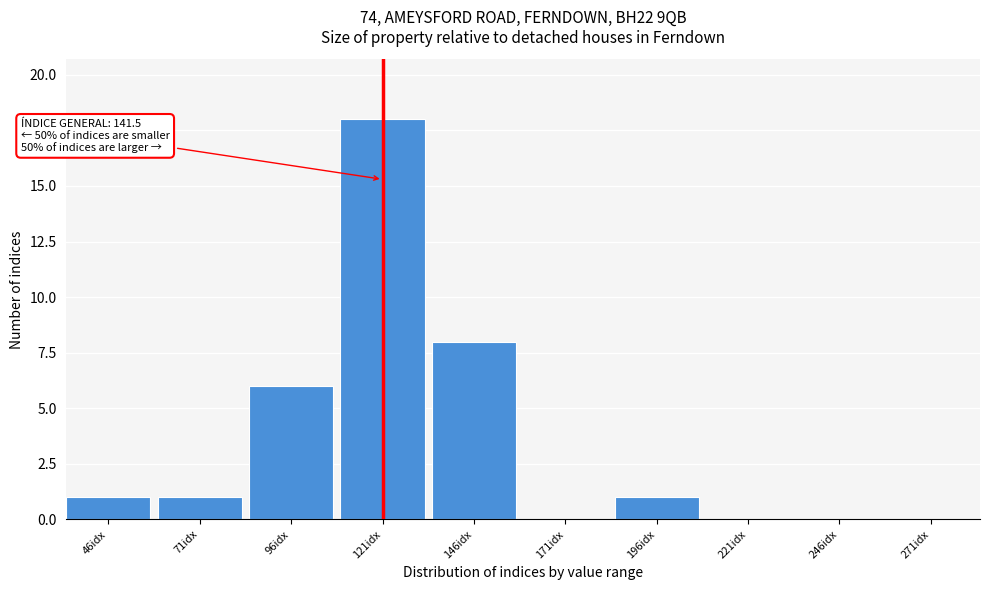

Reading right to left, list all the values displayed in this chart.

271idx=0	246idx=0	221idx=0	196idx=1	171idx=0	146idx=8	121idx=18	96idx=6	71idx=1	46idx=1